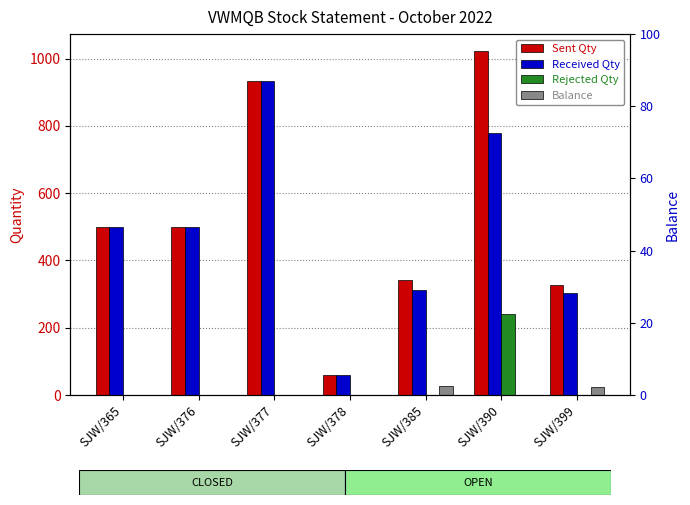

At which category is the sum across all series the highest?

SJW/390